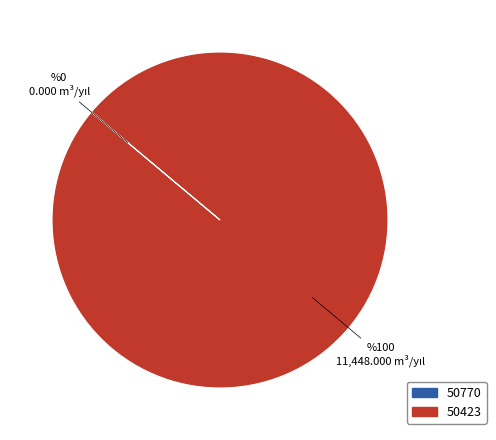

The 50423 slice represents 100% of the pie. True or false?

True